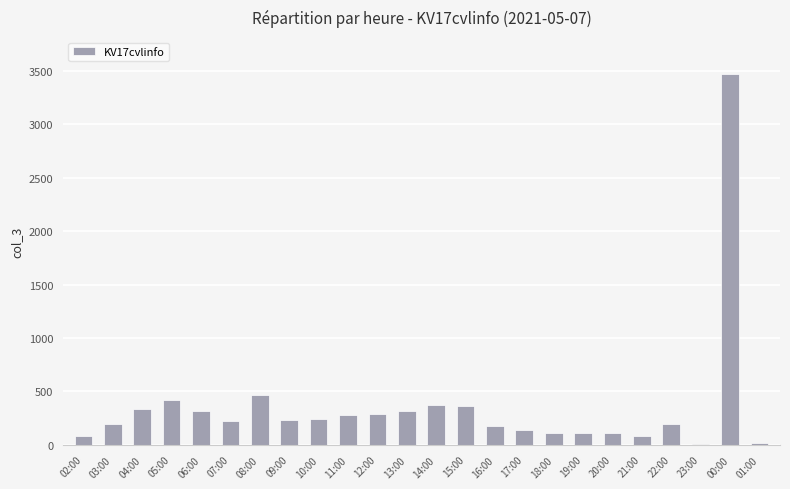

What is the ratio of the value at 05:00 to the value at 20:00?

4.0